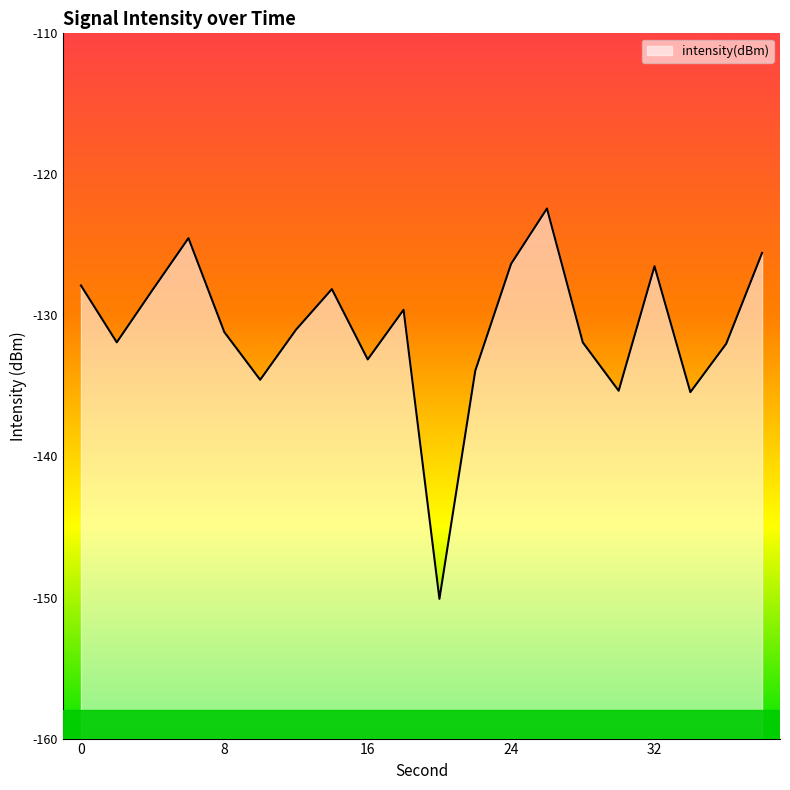

Rank the categories by value from lowest to highest.

20, 34, 30, 10, 22, 16, 36, 28, 2, 8, 12, 18, 4, 14, 0, 32, 24, 38, 6, 26